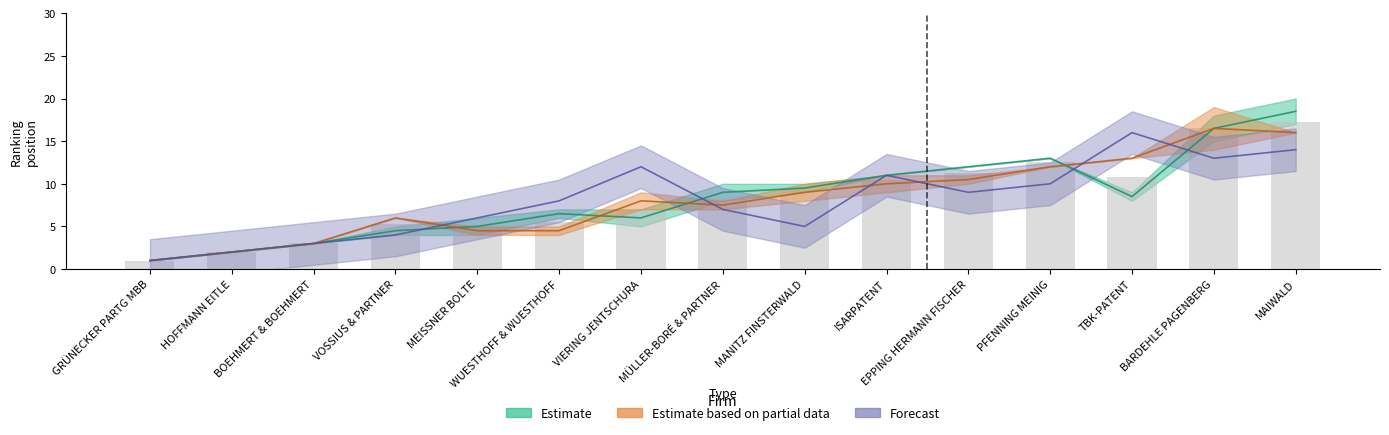

Does the chart contain stacked bars?

No